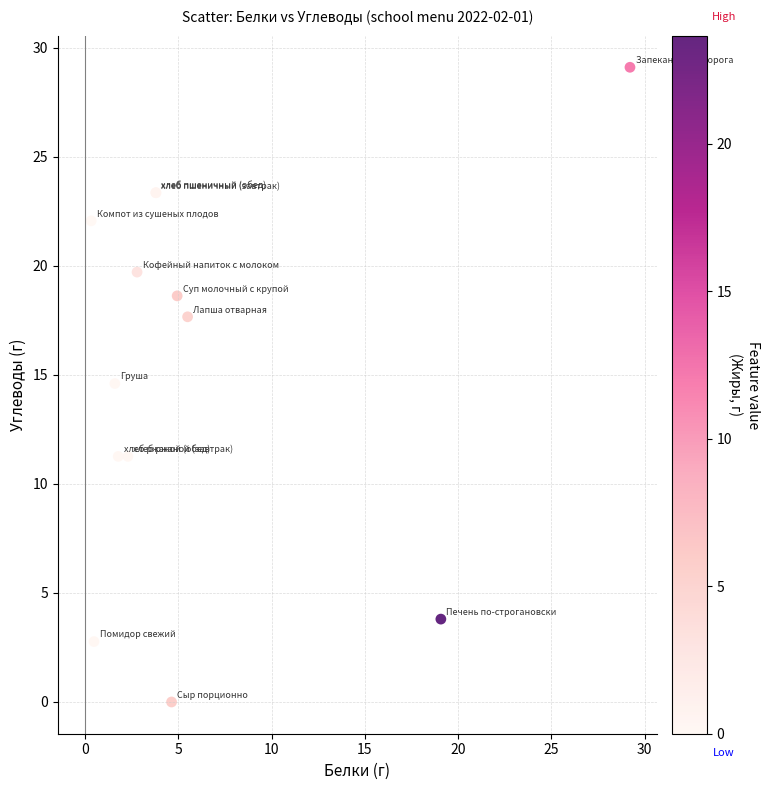

What Y value in the scatter plot is closest to 14?

14.6